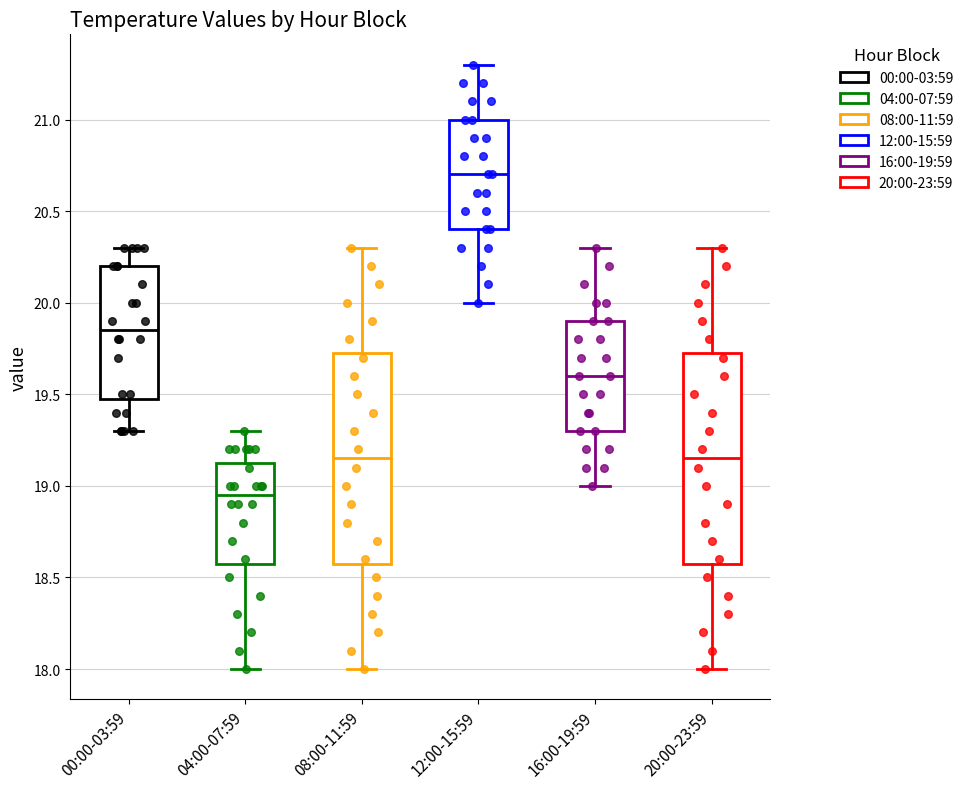

Reading left to right, read every box against the y-axis: the position of its median line, the range the box covers, and the ends of its whiskers. The values are not printed on the chart, so give them approximately, as read against the axis.

00:00-03:59: median 19.85, box 19.50 to 20.20, whiskers 19.30 to 20.30
04:00-07:59: median 18.95, box 18.60 to 19.15, whiskers 18.00 to 19.30
08:00-11:59: median 19.15, box 18.60 to 19.75, whiskers 18.00 to 20.30
12:00-15:59: median 20.70, box 20.40 to 21.00, whiskers 20.00 to 21.30
16:00-19:59: median 19.60, box 19.30 to 19.90, whiskers 19.00 to 20.30
20:00-23:59: median 19.15, box 18.60 to 19.75, whiskers 18.00 to 20.30